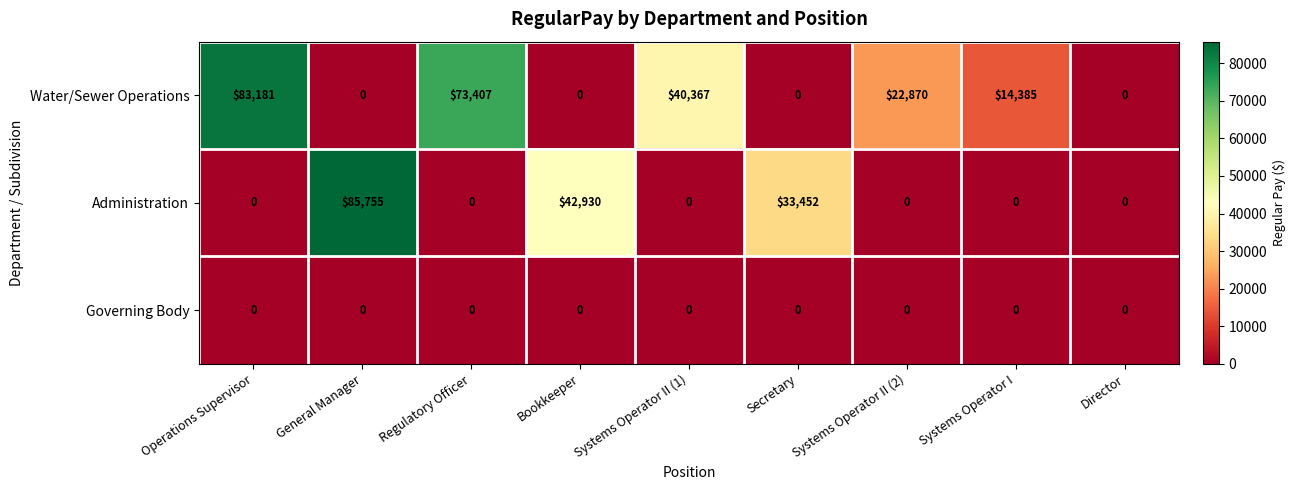

List the series in order of their overall mean, highest first.

Water/Sewer Operations, Administration, Governing Body